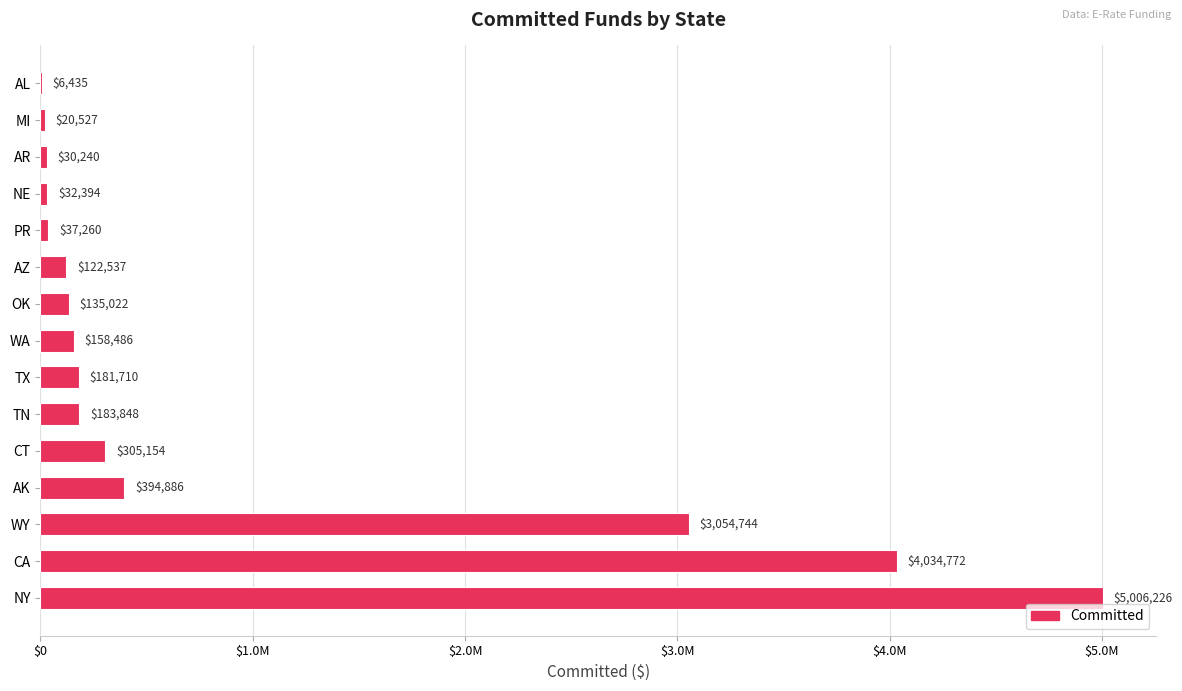

Are the bars horizontal?

Yes